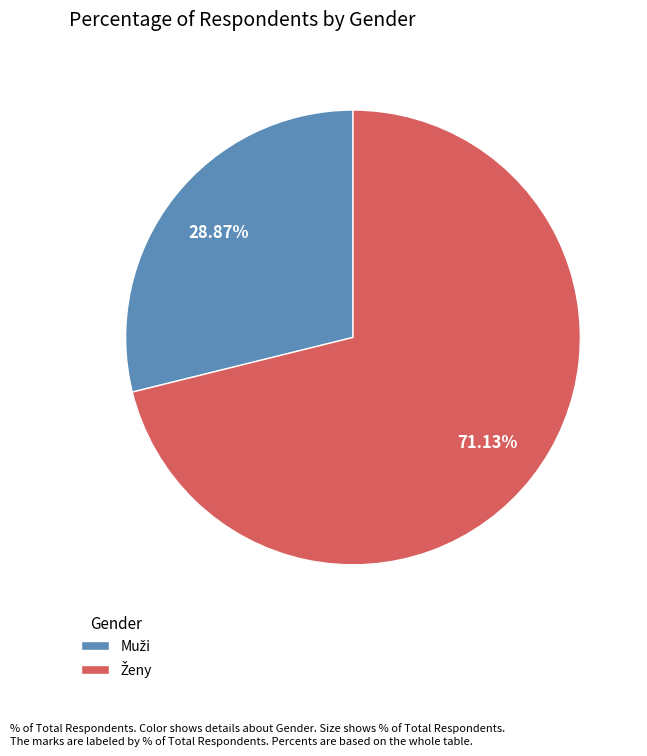

How many segments does this pie chart have?

2